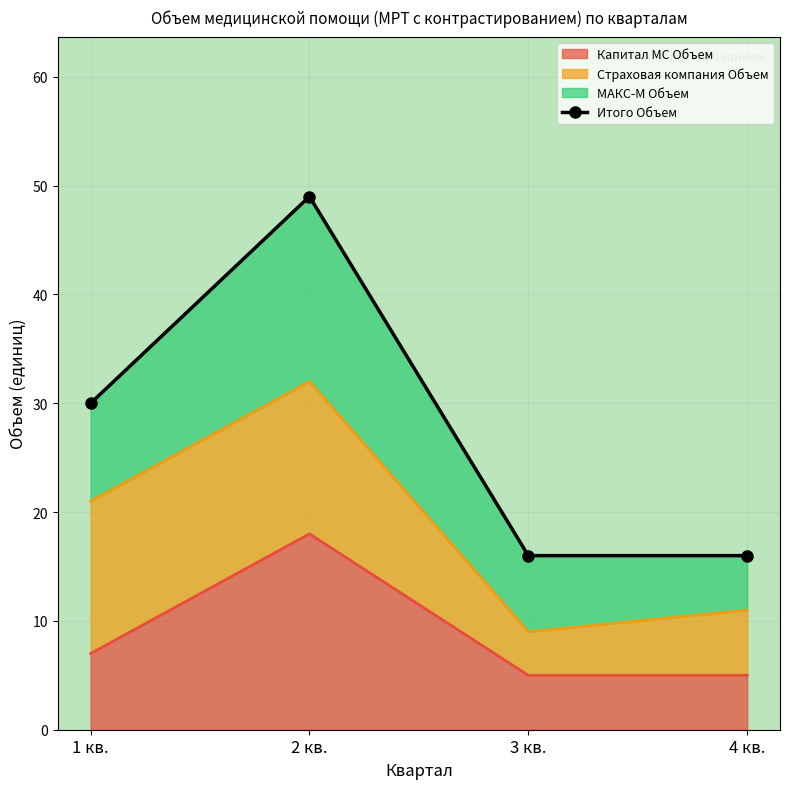

The chart shows a value of 18 at 2 кв.. True or false?

False